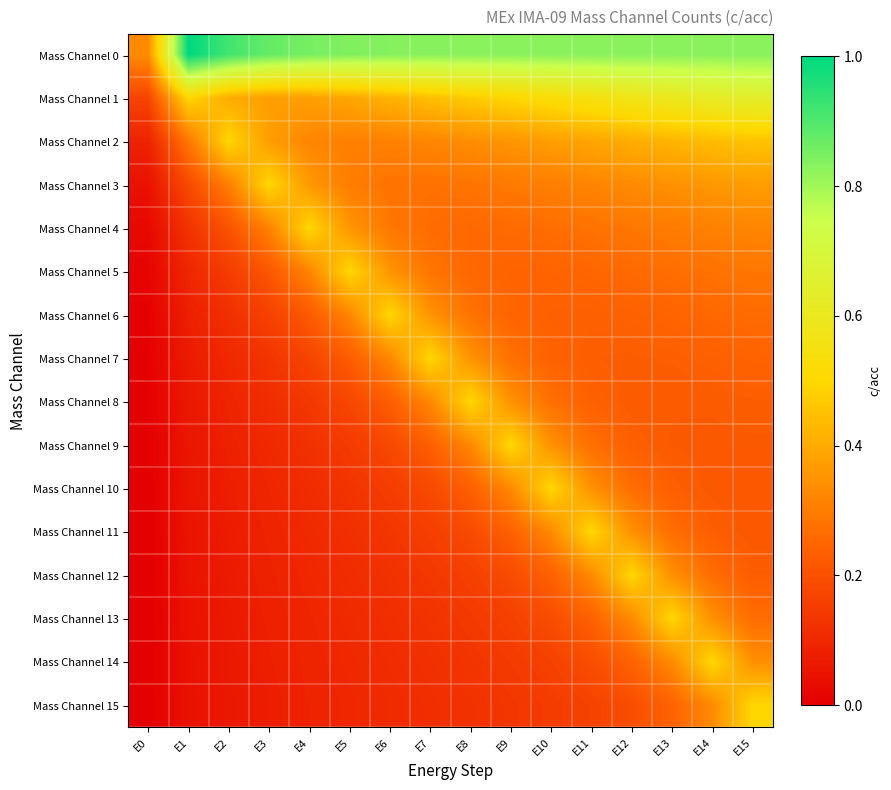

What is the difference between the highest and lowest values at E12?

0.6